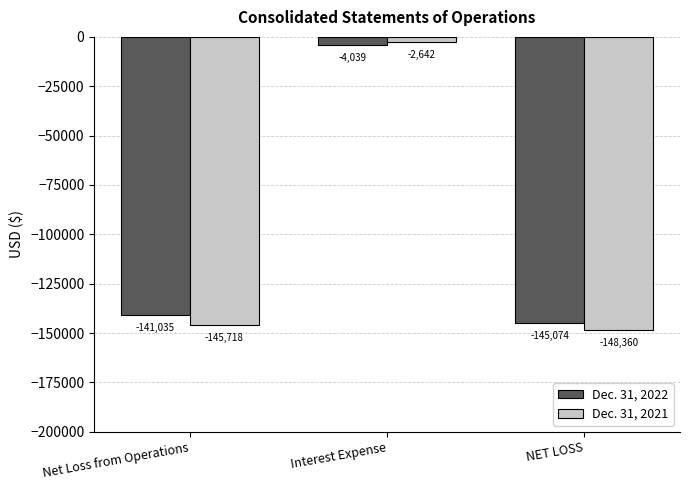

Which series has the largest range (max minus min)?

Dec. 31, 2021